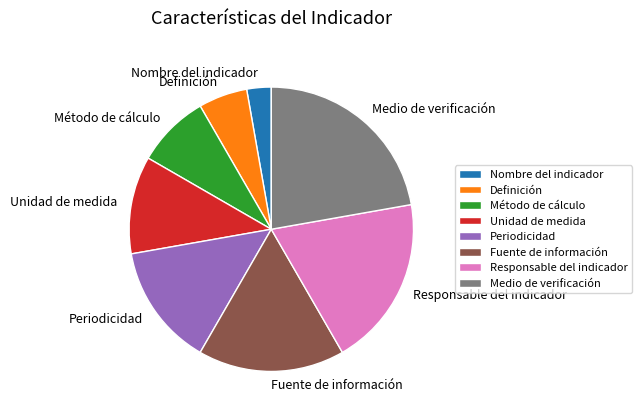

Rank the categories by value from lowest to highest.

Nombre del indicador, Definición, Método de cálculo, Unidad de medida, Periodicidad, Fuente de información, Responsable del indicador, Medio de verificación